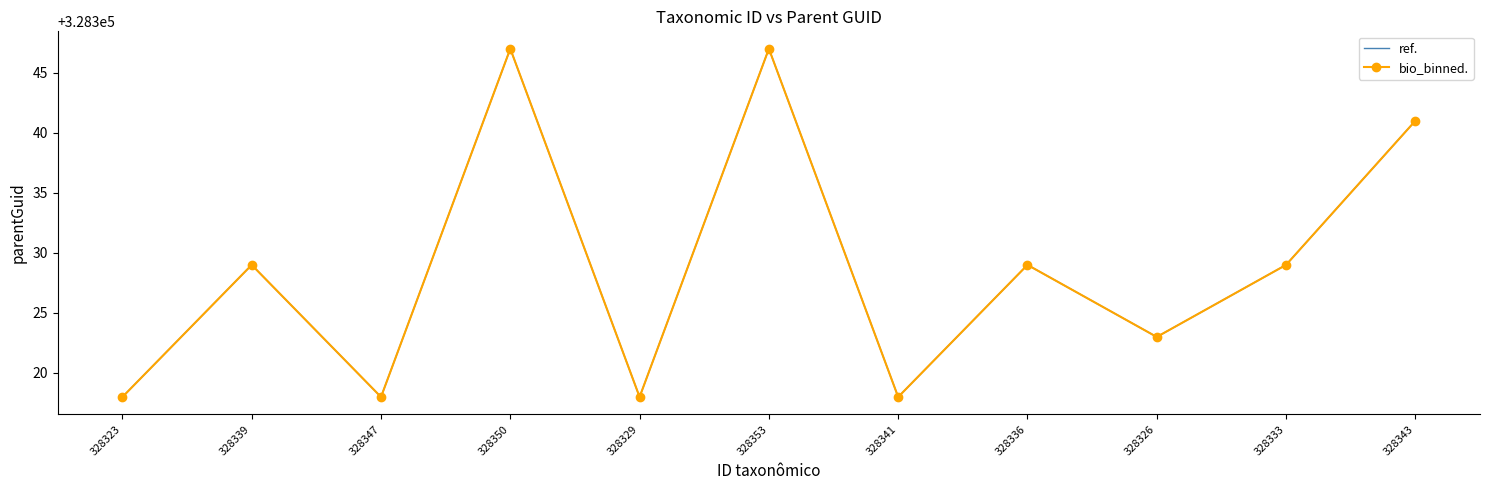

Reading left to right, extract all data points from this chart.

ref.: 328318	328329	328318	328347	328318	328347	328318	328329	328323	328329	328341
bio_binned.: 328318	328329	328318	328347	328318	328347	328318	328329	328323	328329	328341